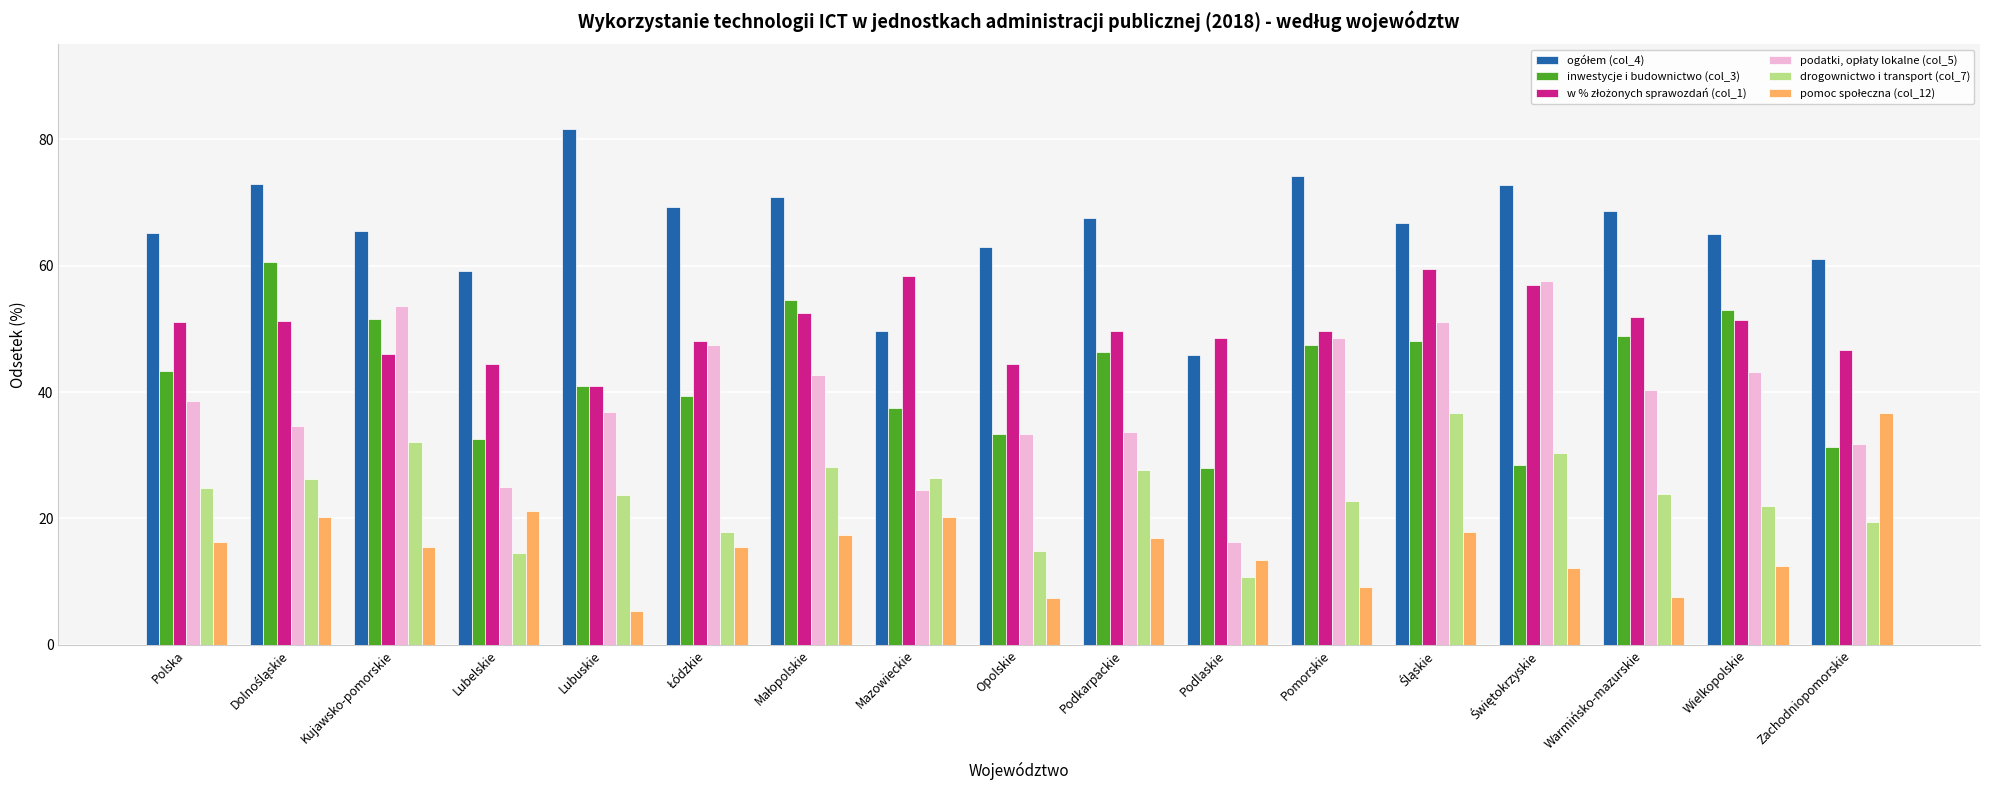

What is the smallest value displayed?

5.3